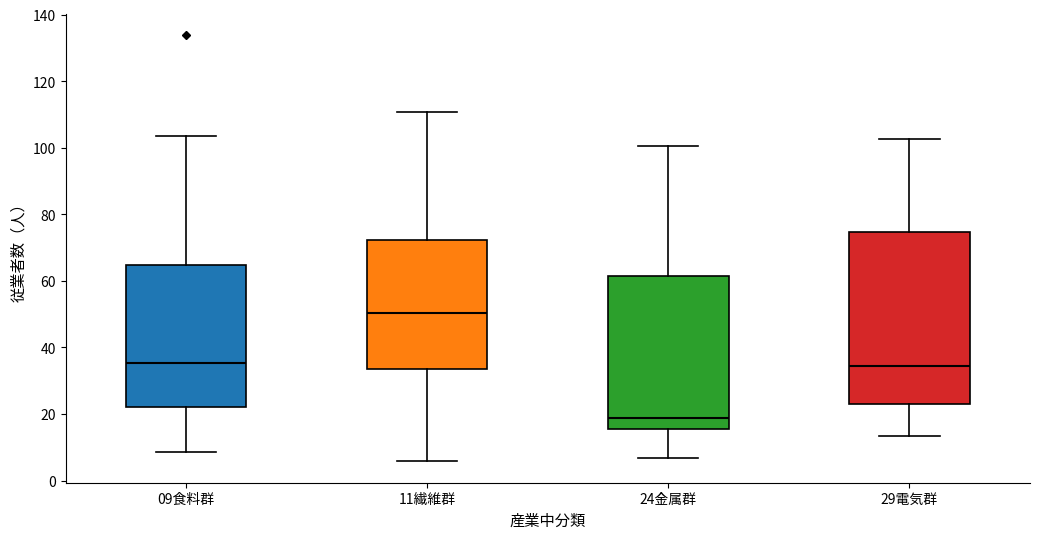

Which box's median line is the lowest?

24金属群